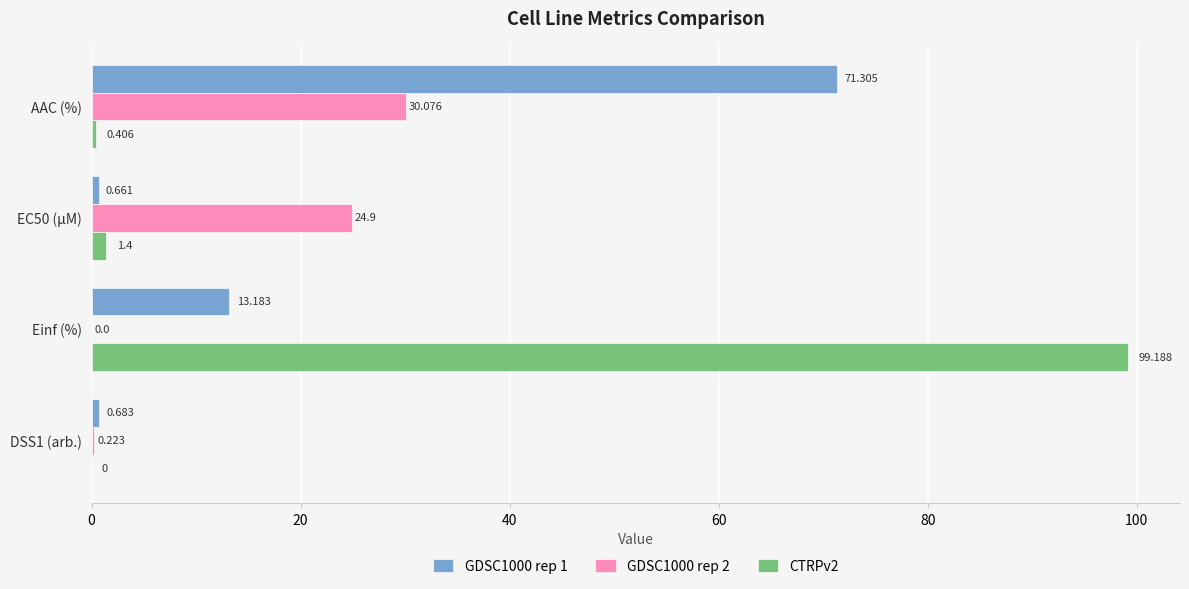

Is the value of CTRPv2 at EC50 (µM) greater than the value of GDSC1000 rep 2 at AAC (%)?

No